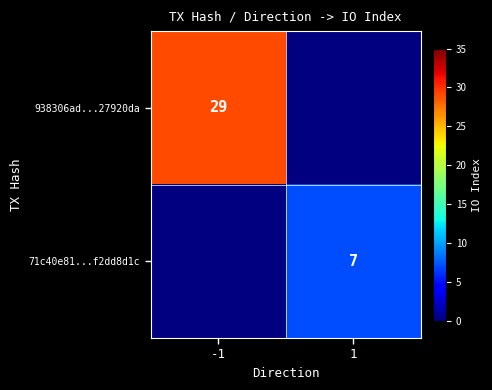

True or false: 938306ad...27920da has a value of 11 at -1.

False